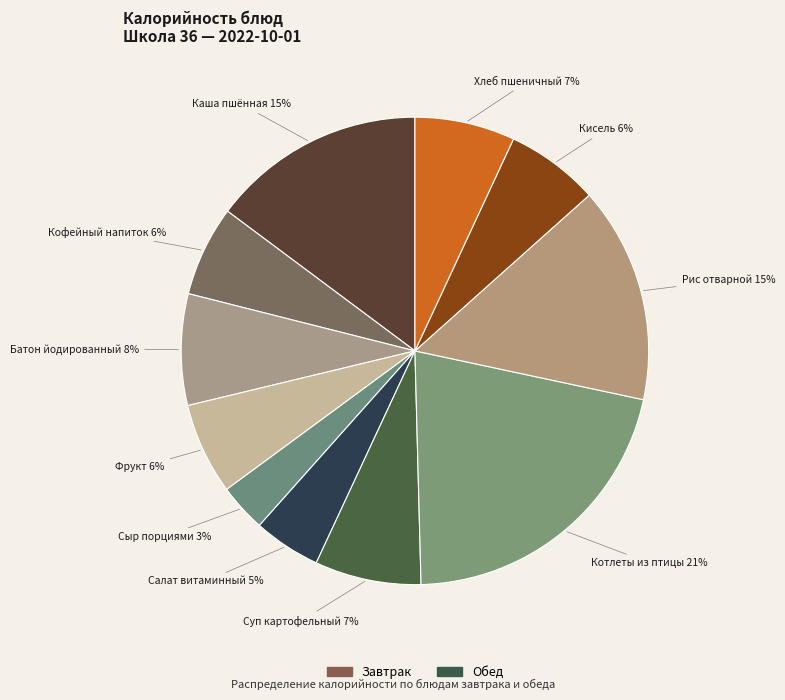

What is the smallest slice in the pie chart?

Сыр порциями